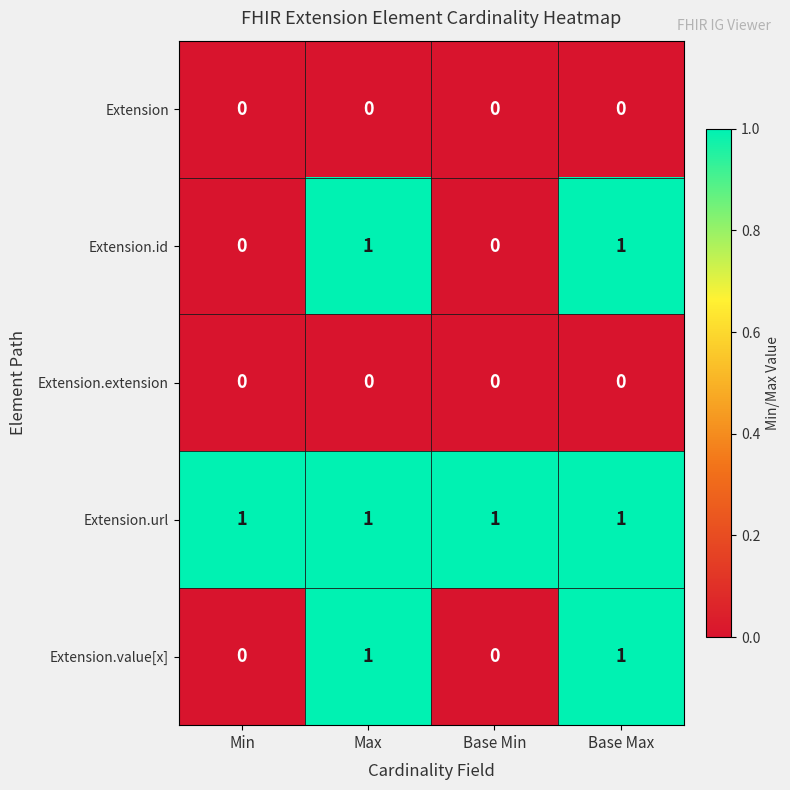

The value of Extension.extension at Max is 0. True or false?

True